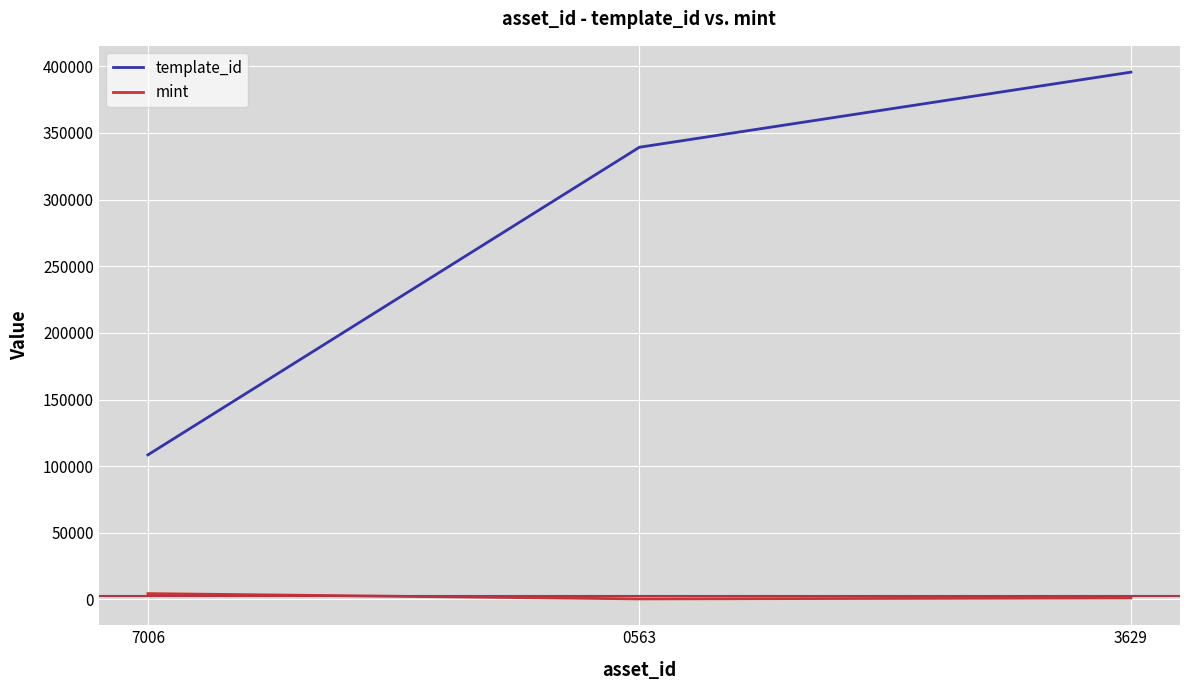

Rank the series by their maximum value, from highest to lowest.

template_id, mint